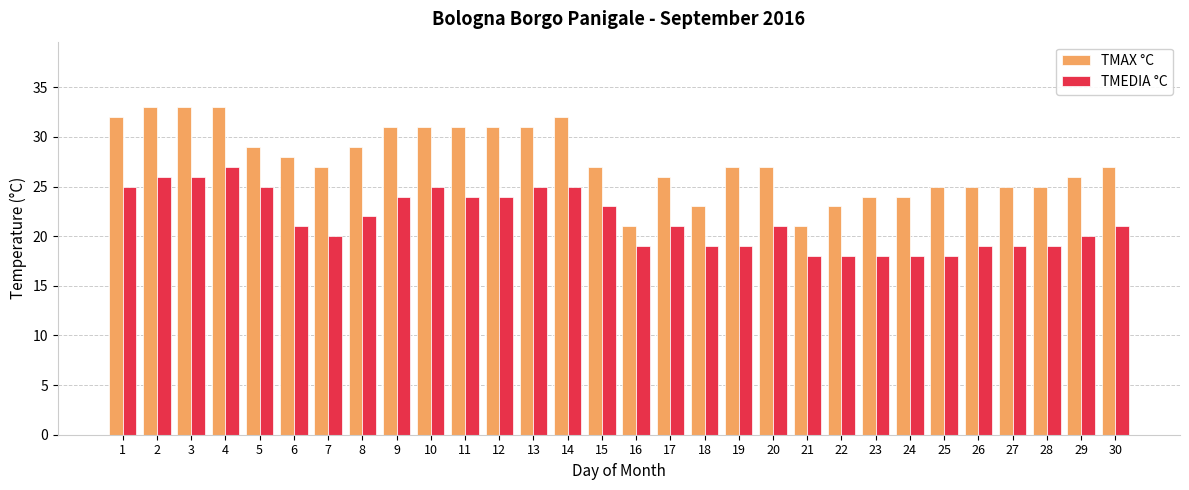

What is the approximate value of TMAX °C at 19?

27